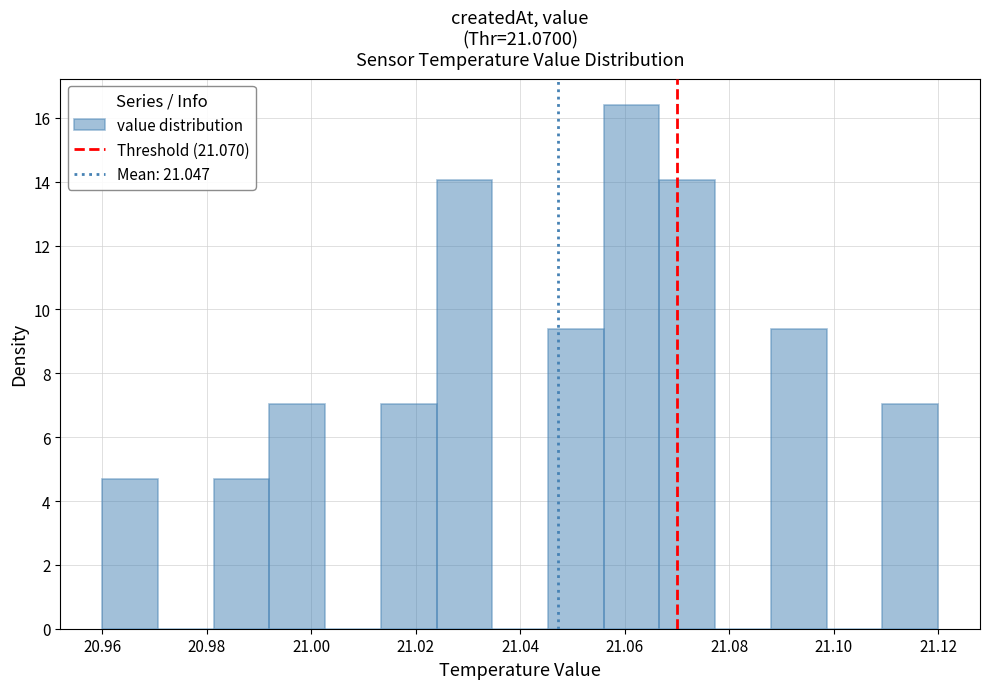

Reading left to right, transcribe this chart: for each bar, give the range it covers on the x-axis and its height. Neither the bar edges nor the heights are printed on the chart, so give them approximately, as read against the axes.

20.960 to 20.970: 4.6
20.970 to 20.982: 0
20.982 to 20.992: 4.6
20.992 to 21.002: 7.0
21.002 to 21.014: 0
21.014 to 21.024: 7.0
21.024 to 21.034: 14.0
21.034 to 21.046: 0
21.046 to 21.056: 9.4
21.056 to 21.066: 16.4
21.066 to 21.078: 14.0
21.078 to 21.088: 0
21.088 to 21.098: 9.4
21.098 to 21.110: 0
21.110 to 21.120: 7.0